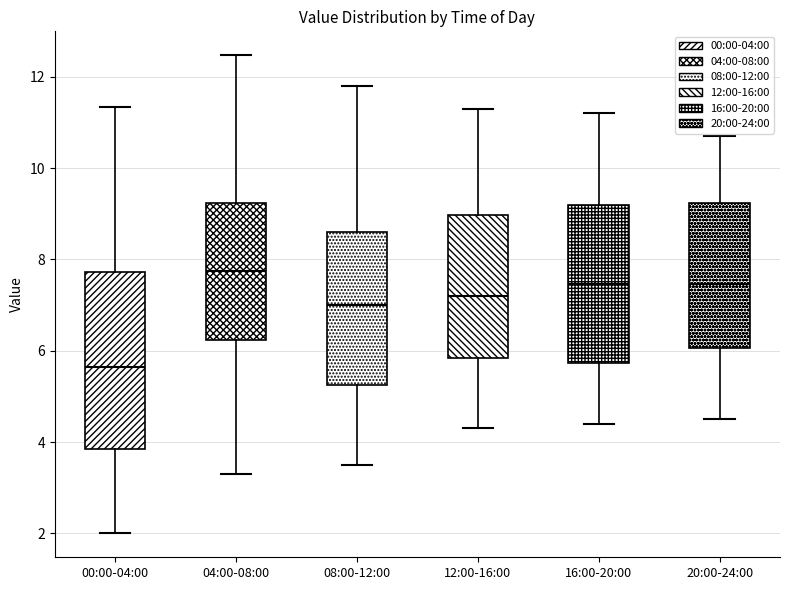

Which box has the highest median line?

04:00-08:00